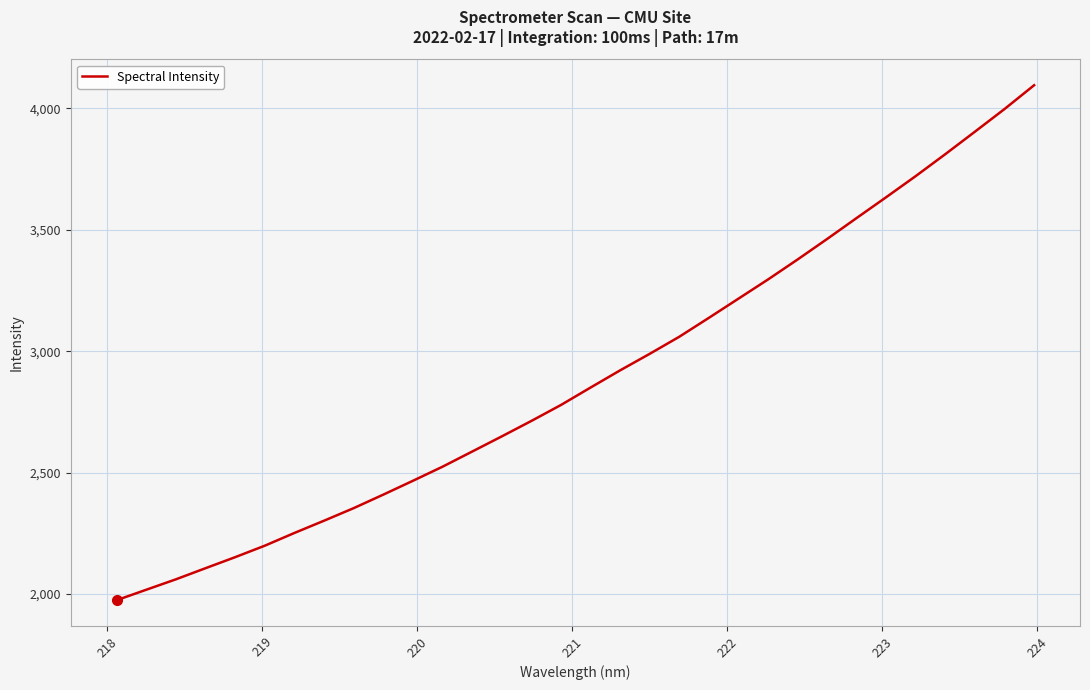

What is the maximum value shown in the chart?

4094.5